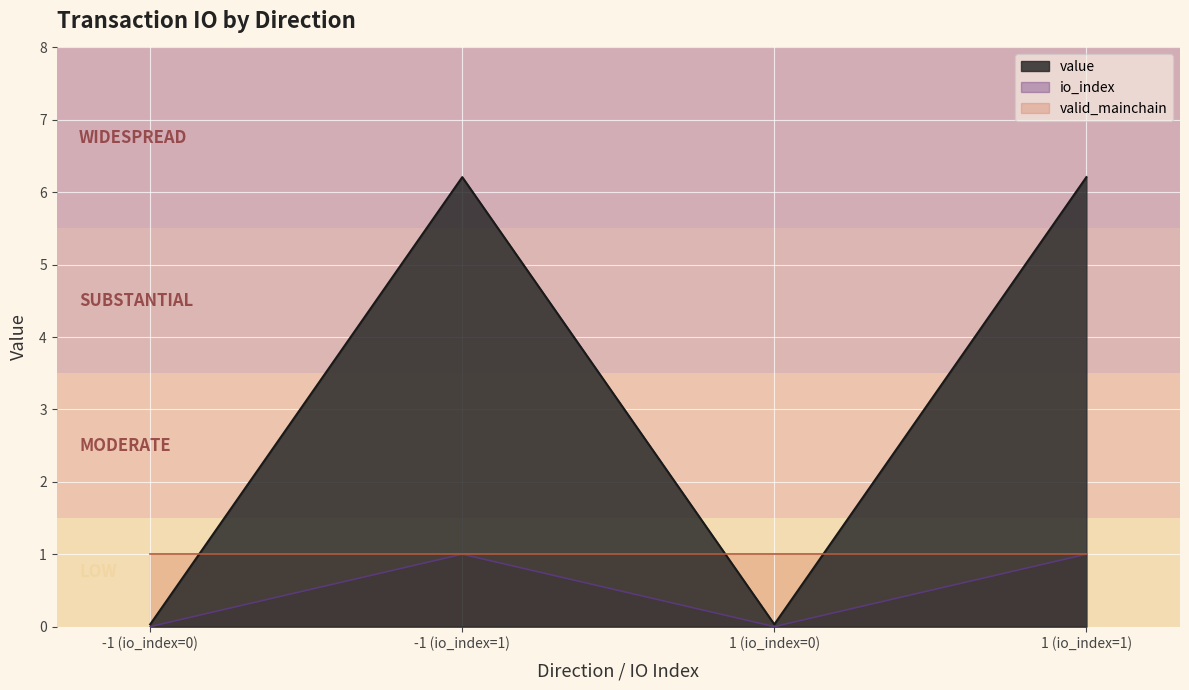

How many interior local peaks does the value series have?

1